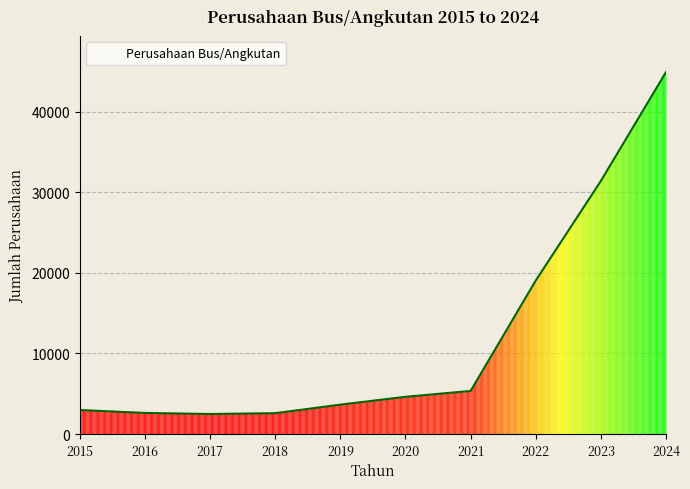

At which label is the value closest to 23693?

2022